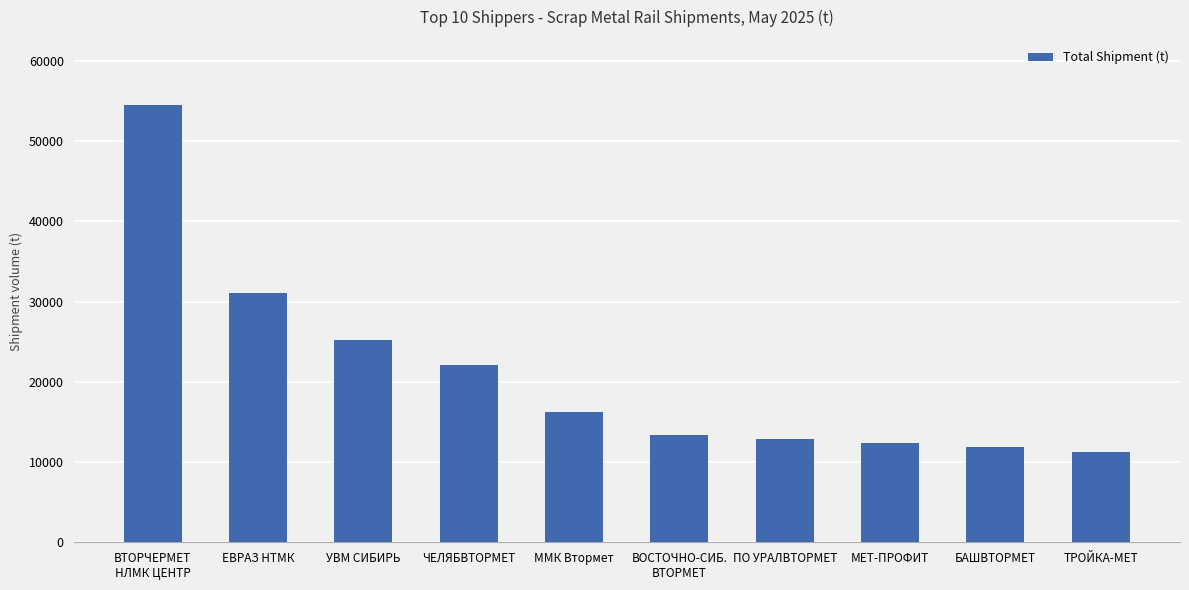

What is the difference between the maximum and second lowest values?

42535.7